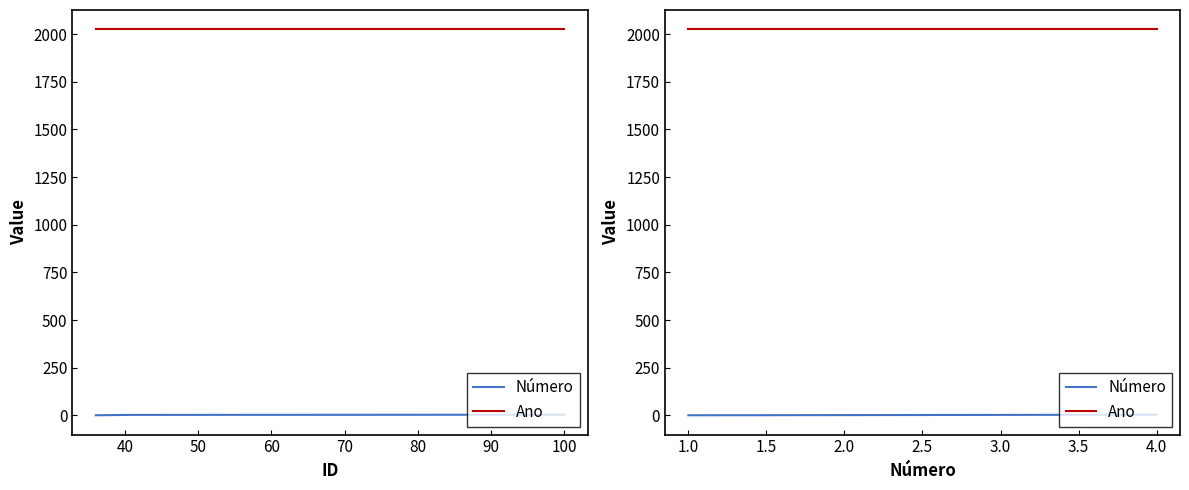

What is the minimum value shown in the chart?

1